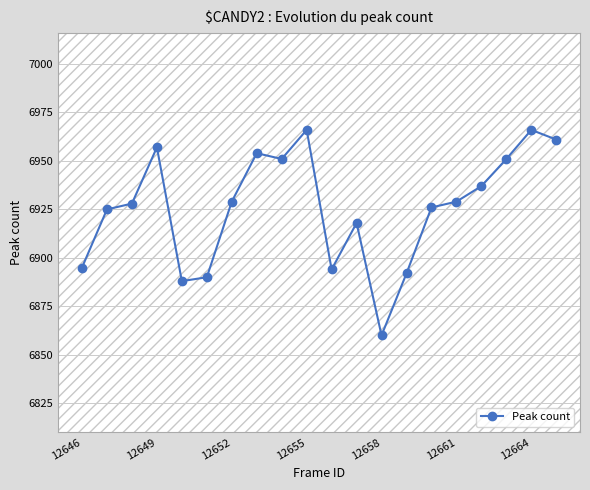

What is the value of the 16th point from the left?

6929